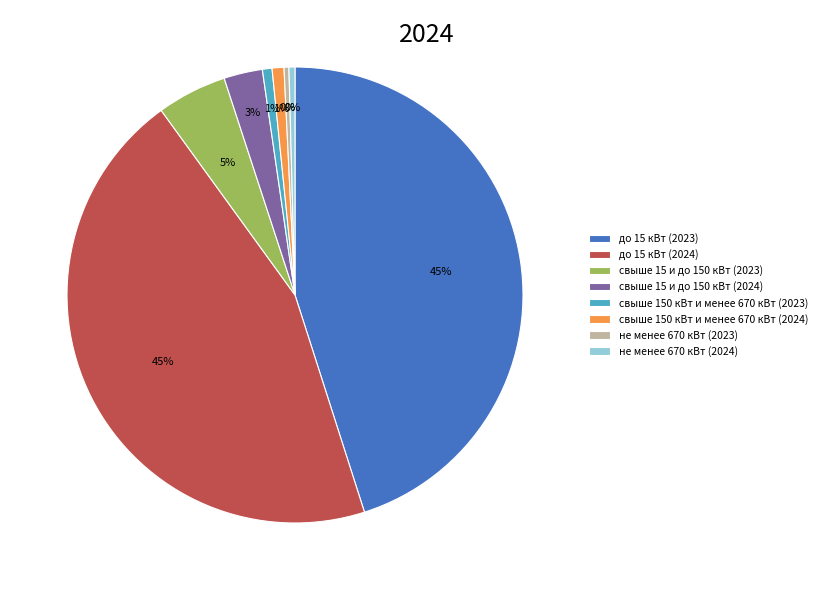

To the nearest percent, what is the difference between the свыше 15 и до 150 кВт (2024) and свыше 150 кВт и менее 670 кВт (2023) slice percentages?

2%